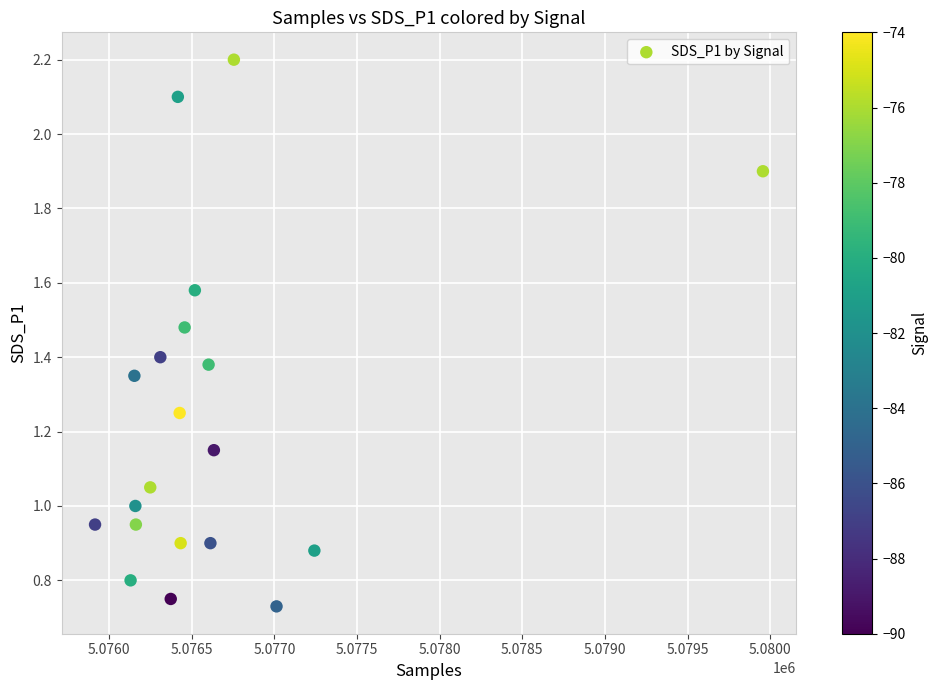

What is the range of X values (max minus min)?

4041.0